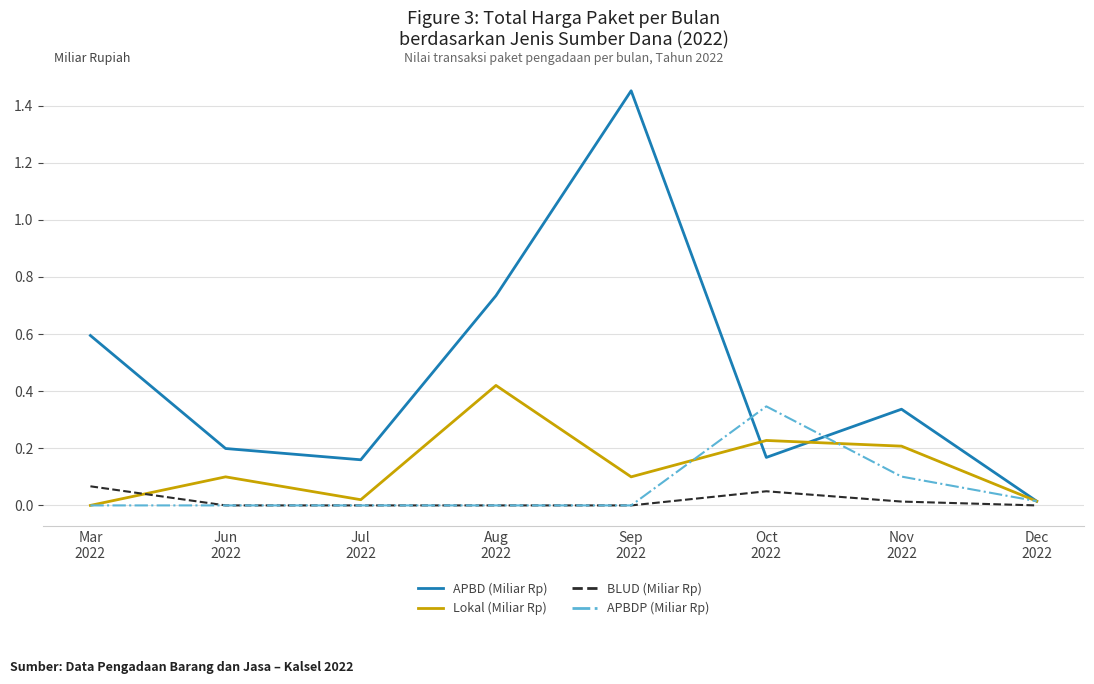

Which series has the largest total across all categories?

APBD (Miliar Rp)